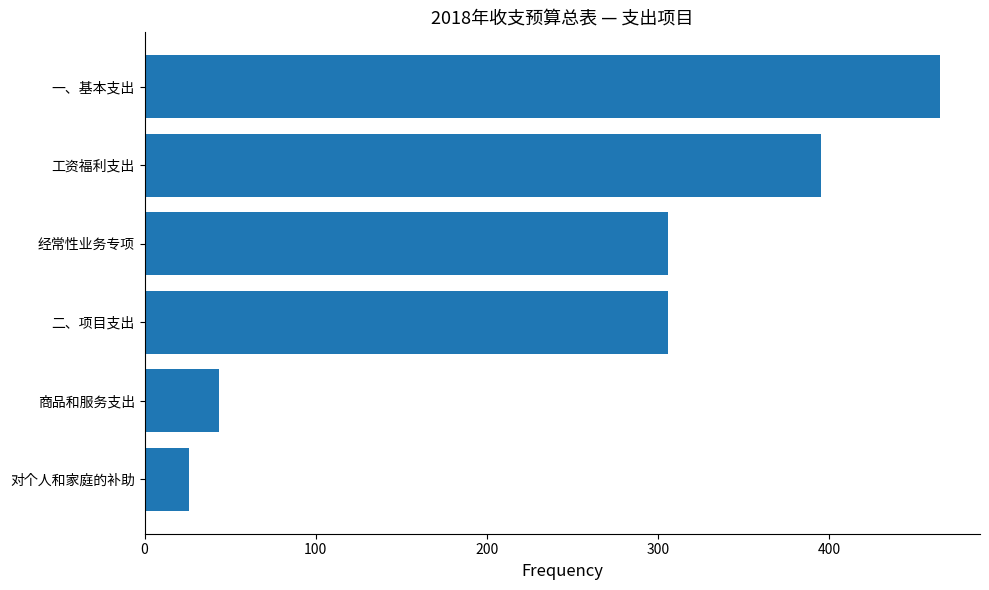

True or false: the data shows 395.6 at 工资福利支出.

True